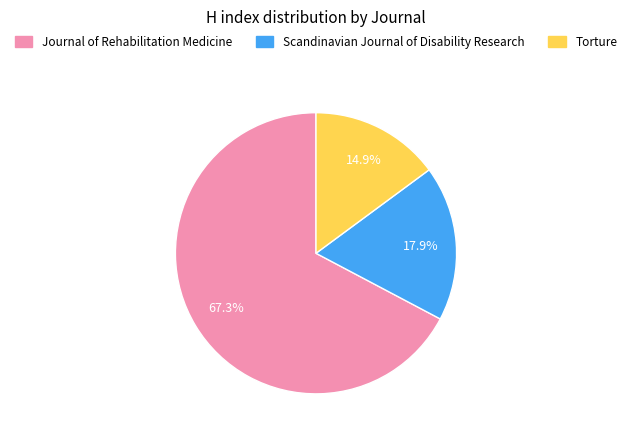

Does Journal of Rehabilitation Medicine represent more than half of the total?

Yes